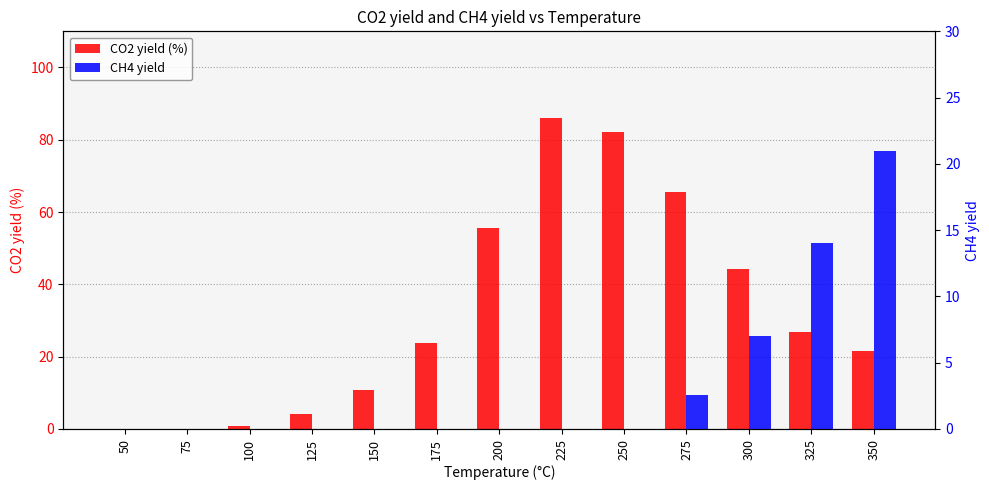

At which category does the chart reach its peak across all series?

225